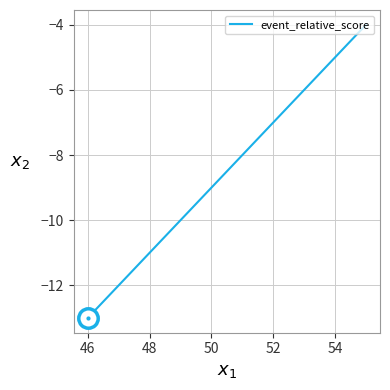

How many distinct data groups are displayed?

1